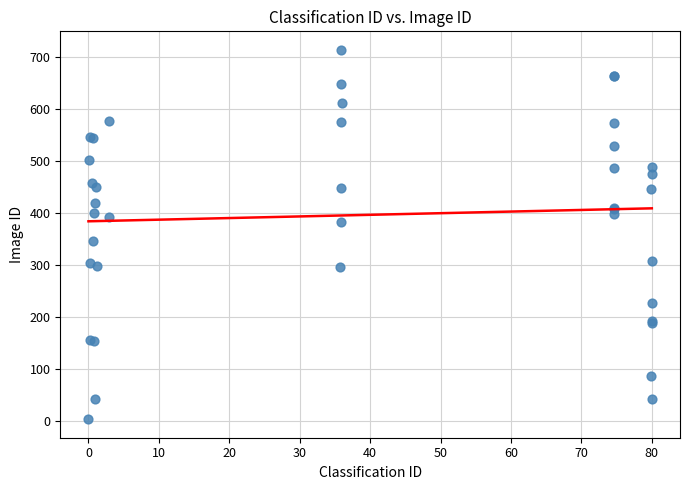

What Y value in the scatter plot is closest to 359?

346